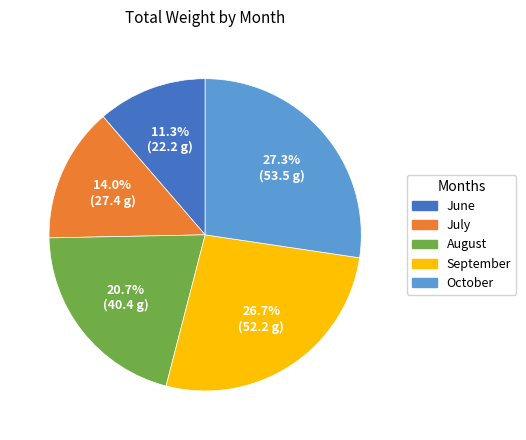

Which slice is the largest?

October